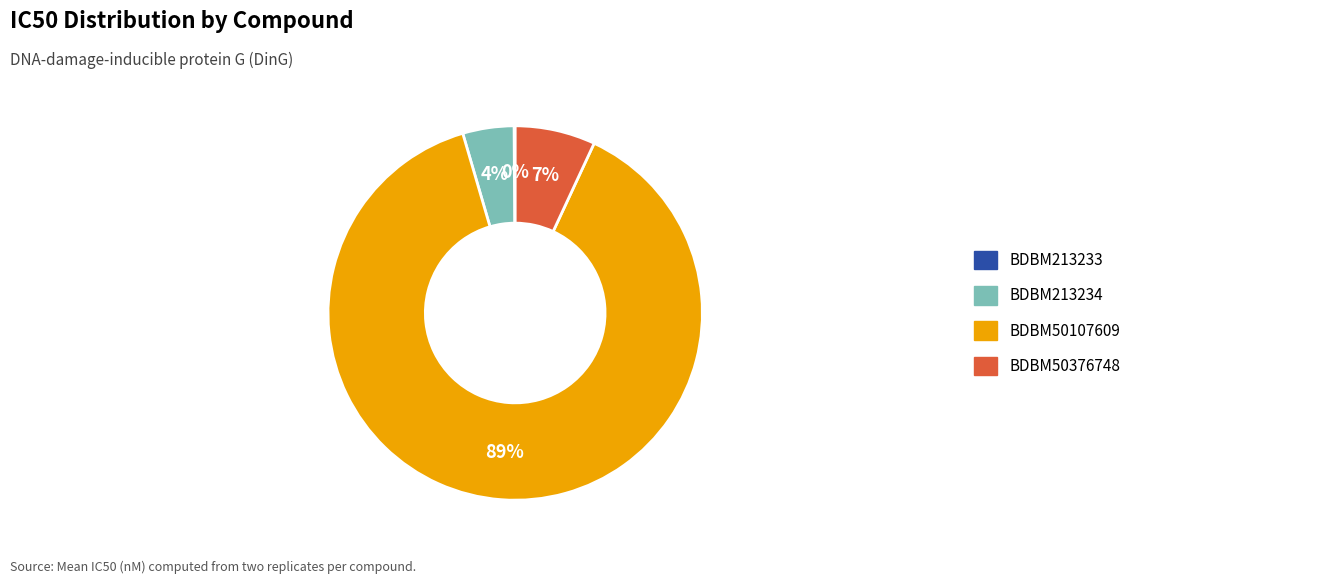

To the nearest percent, what is the average slice percentage?

25%